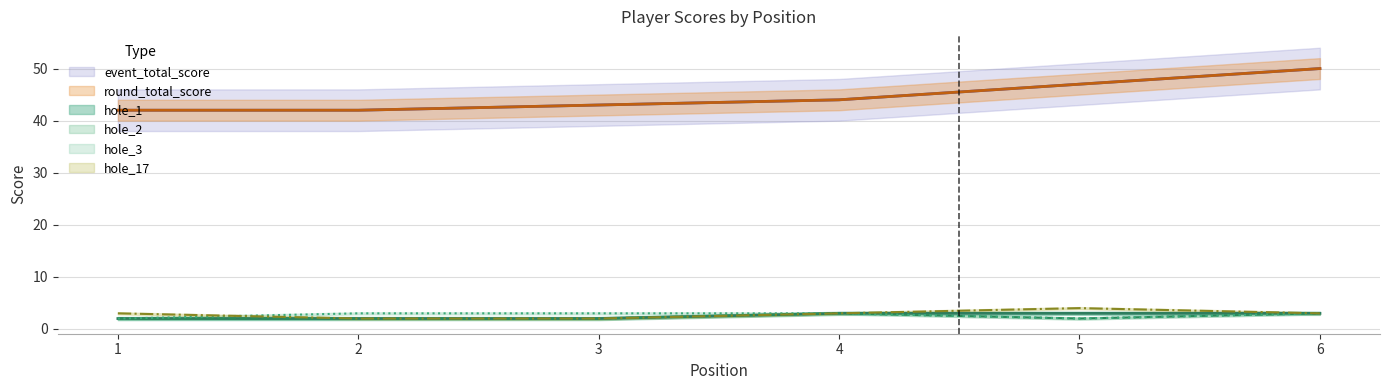

True or false: event_total_score and hole_3 cross at least once.

False